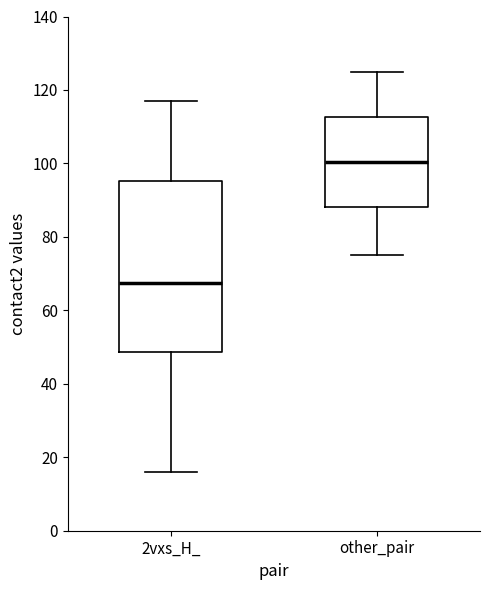

Reading left to right, transcribe this box plot: for each box, give where its median line is, the range the box spans, and where its two whiskers end, as read against the y-axis. The values are not printed on the chart, so give them approximately, as read against the axis.

2vxs_H_: median 68, box 48 to 96, whiskers 16 to 118
other_pair: median 100, box 88 to 112, whiskers 76 to 126